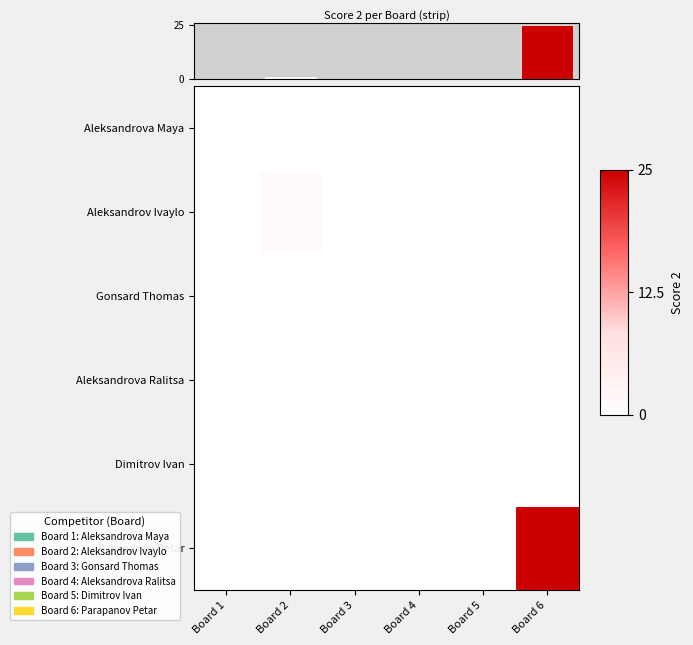

How many data points in Aleksandrov Ivaylo are above 0?

1